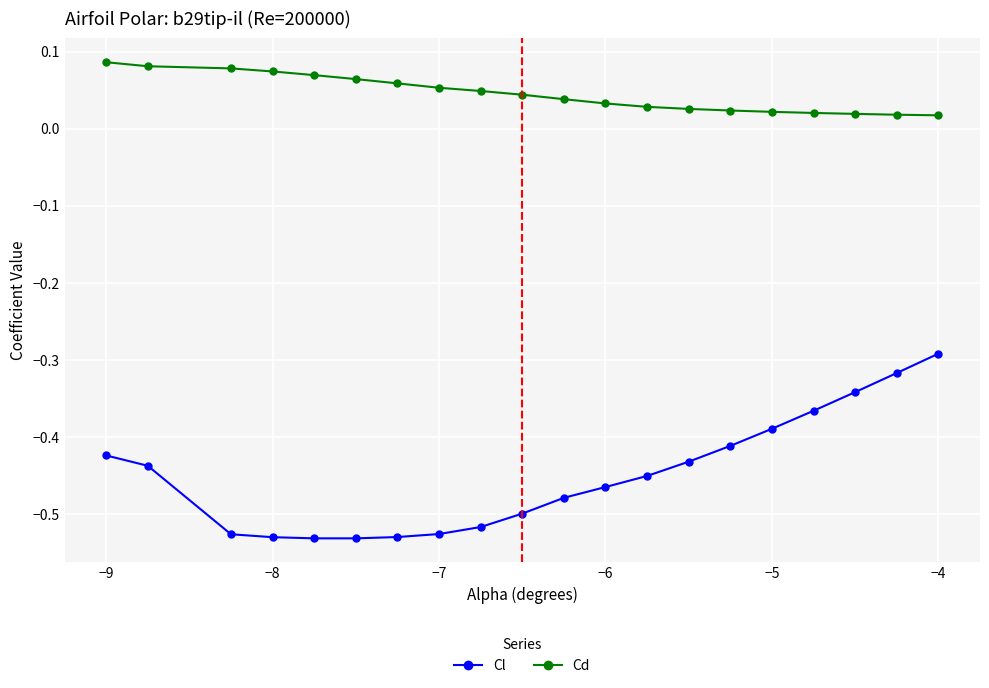

Which series has the widest spread of values?

Cl